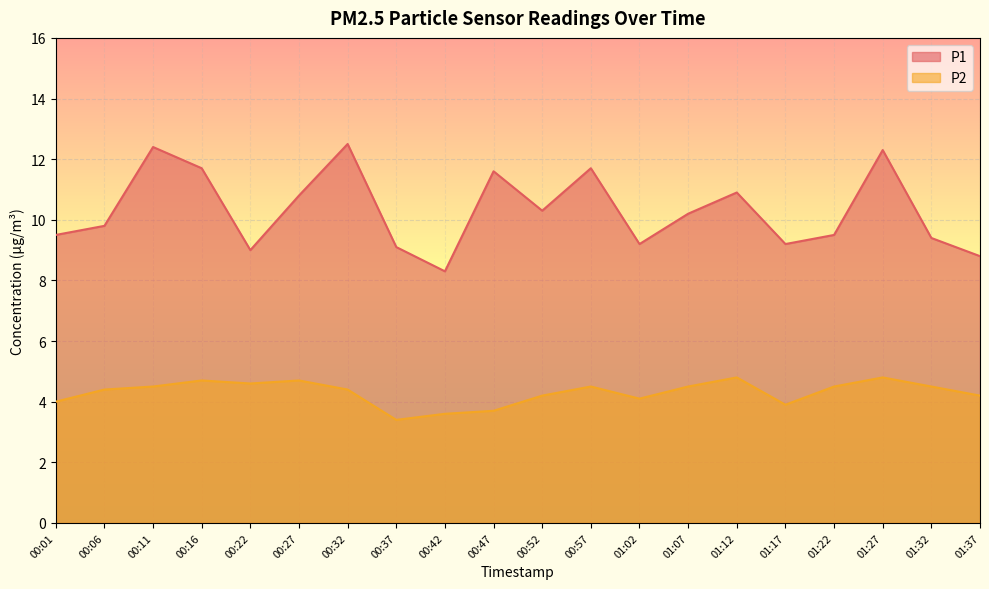

At which category does the chart reach its minimum across all series?

00:37